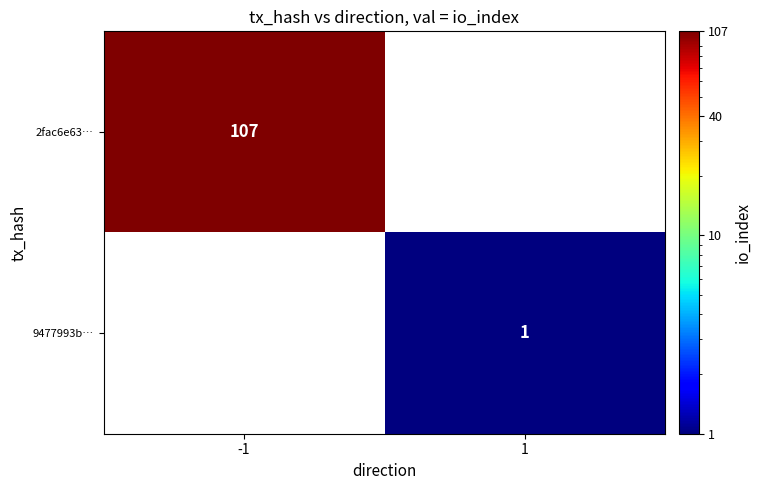

Is the value of 9477993b… at 1 greater than the value of 2fac6e63… at -1?

No